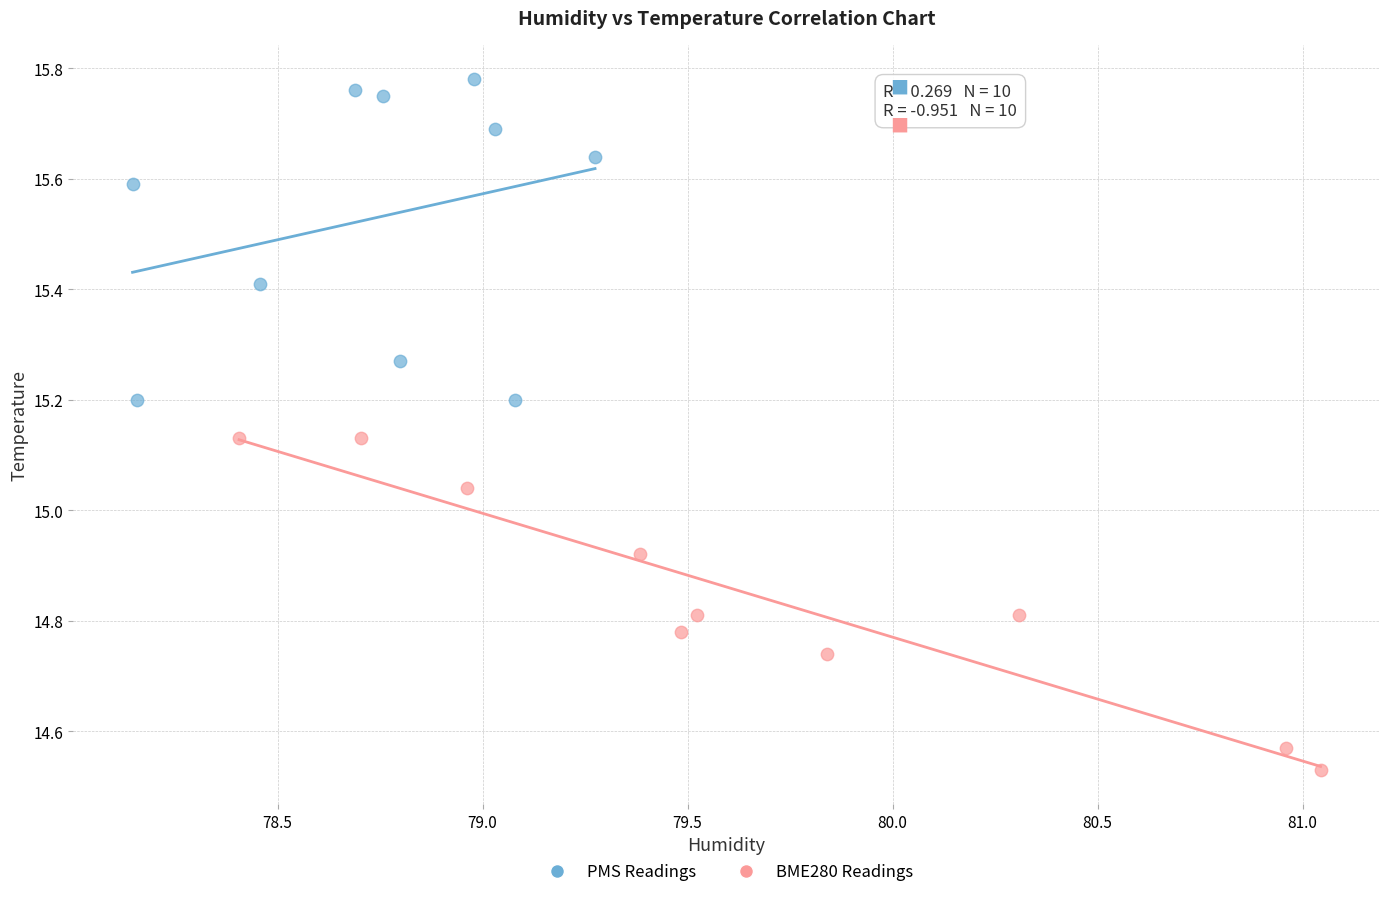

Which series contains the lowest Y value?

BME280 Readings